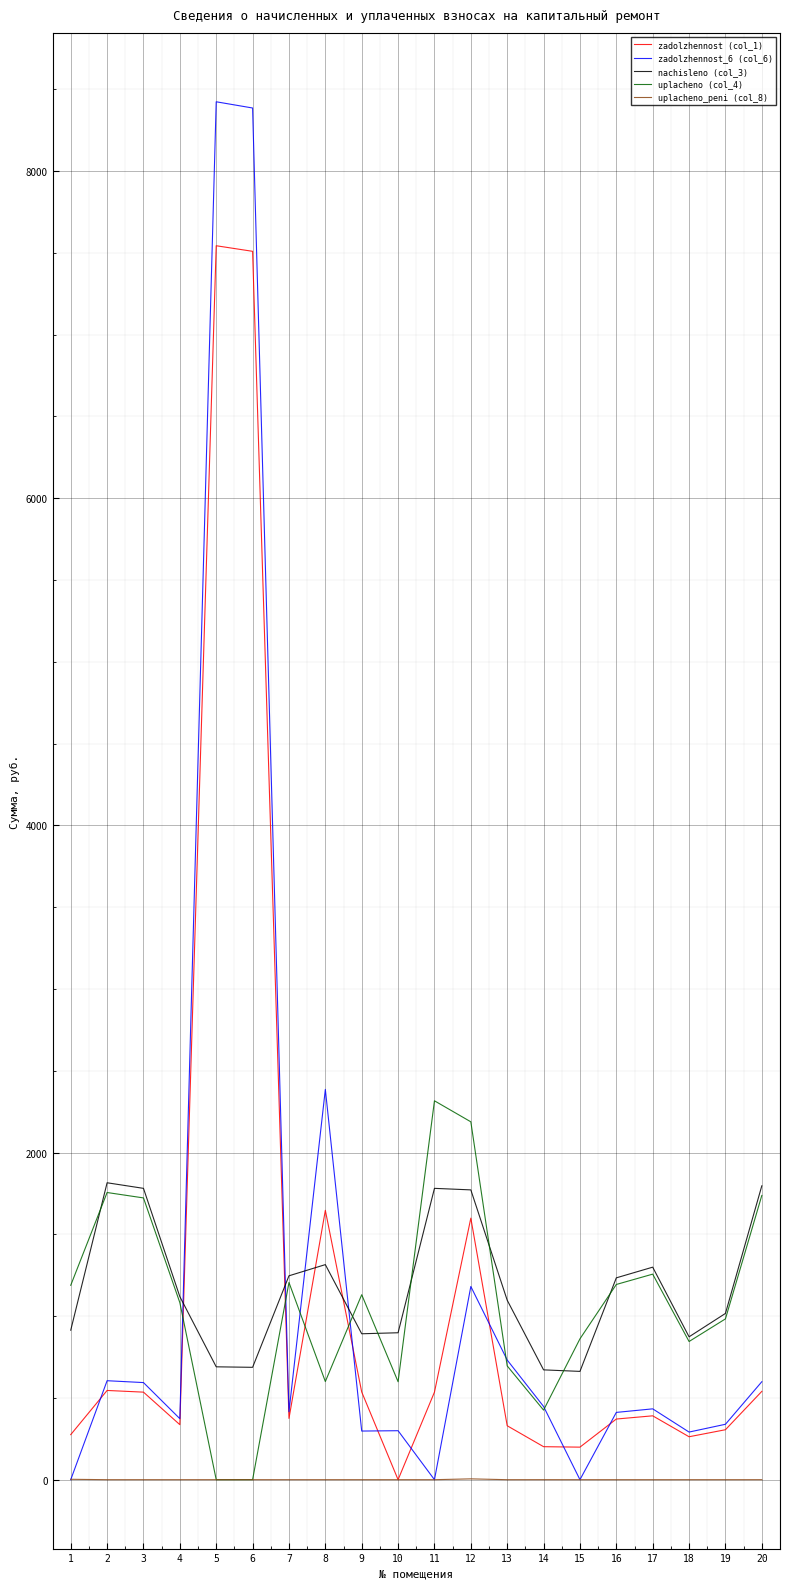

What is the difference between the maximum and minimum values in the zadolzhennost (col_1) series?

7543.0